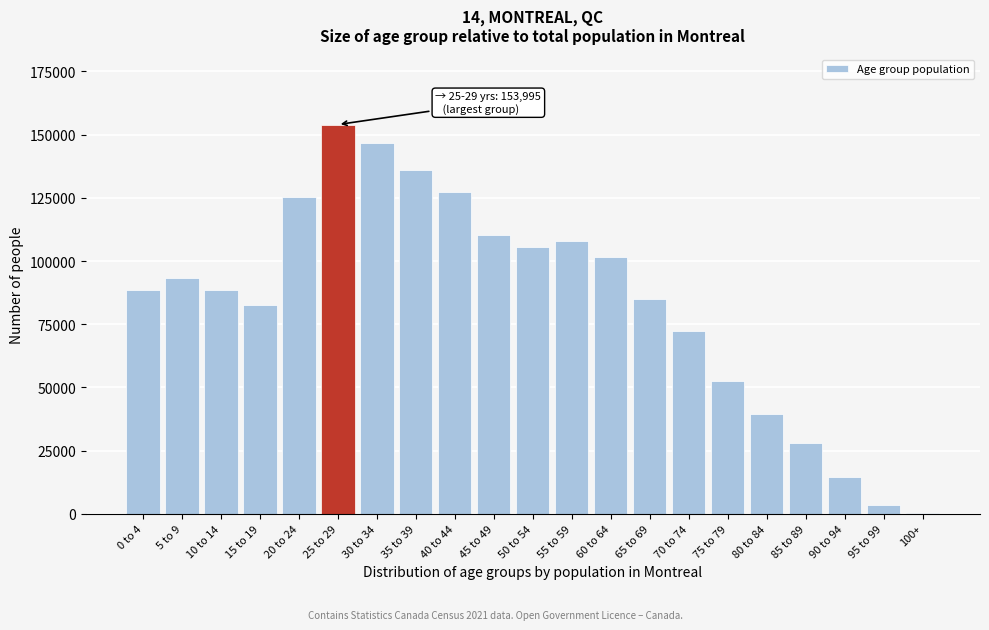

Is it true that the value at 5 to 9 is 62075?

False